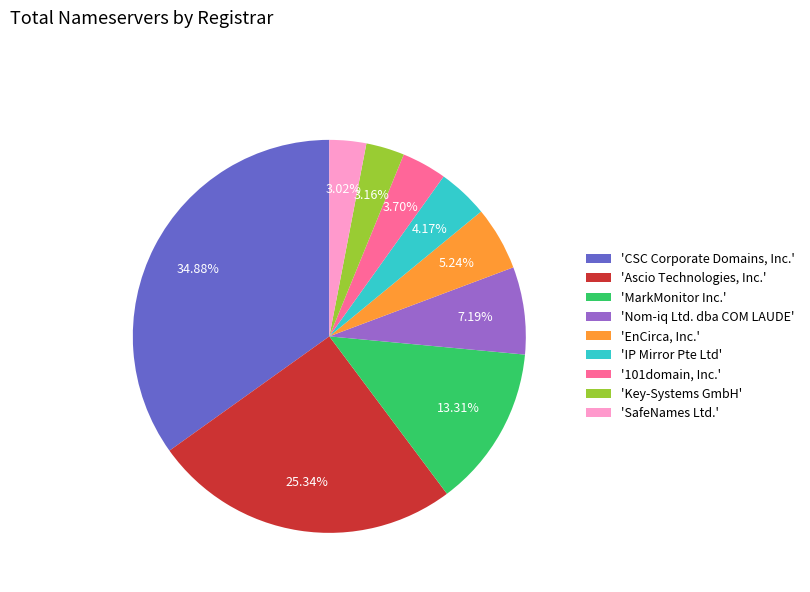

How many slices are in this pie chart?

9